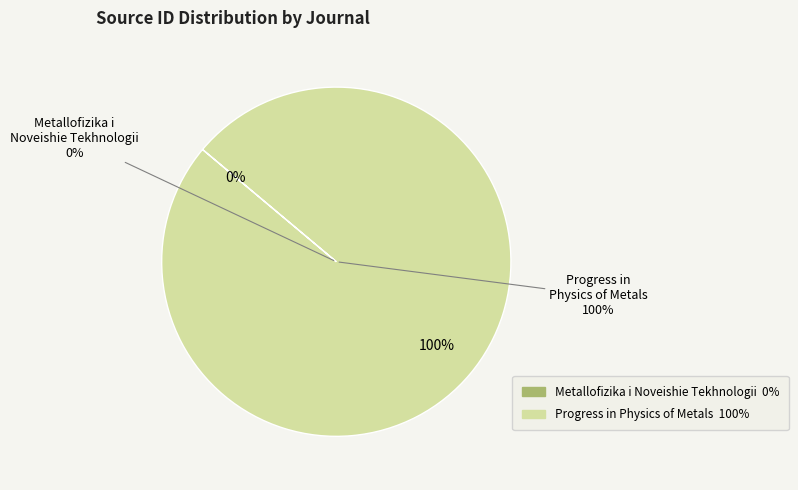

To the nearest percent, what percentage of the pie is Progress in Physics of Metals?

100%